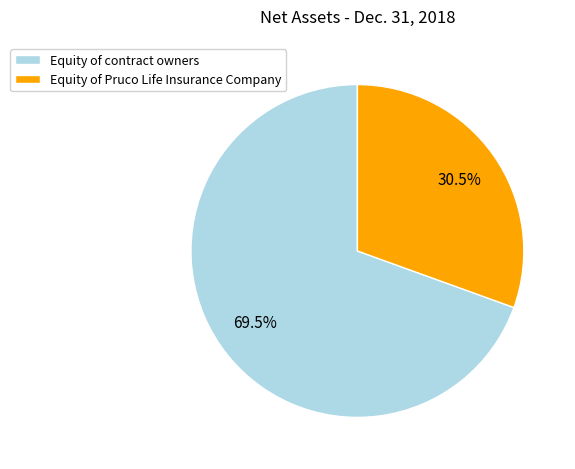

What is the smallest slice in the pie chart?

Equity of Pruco Life Insurance Company